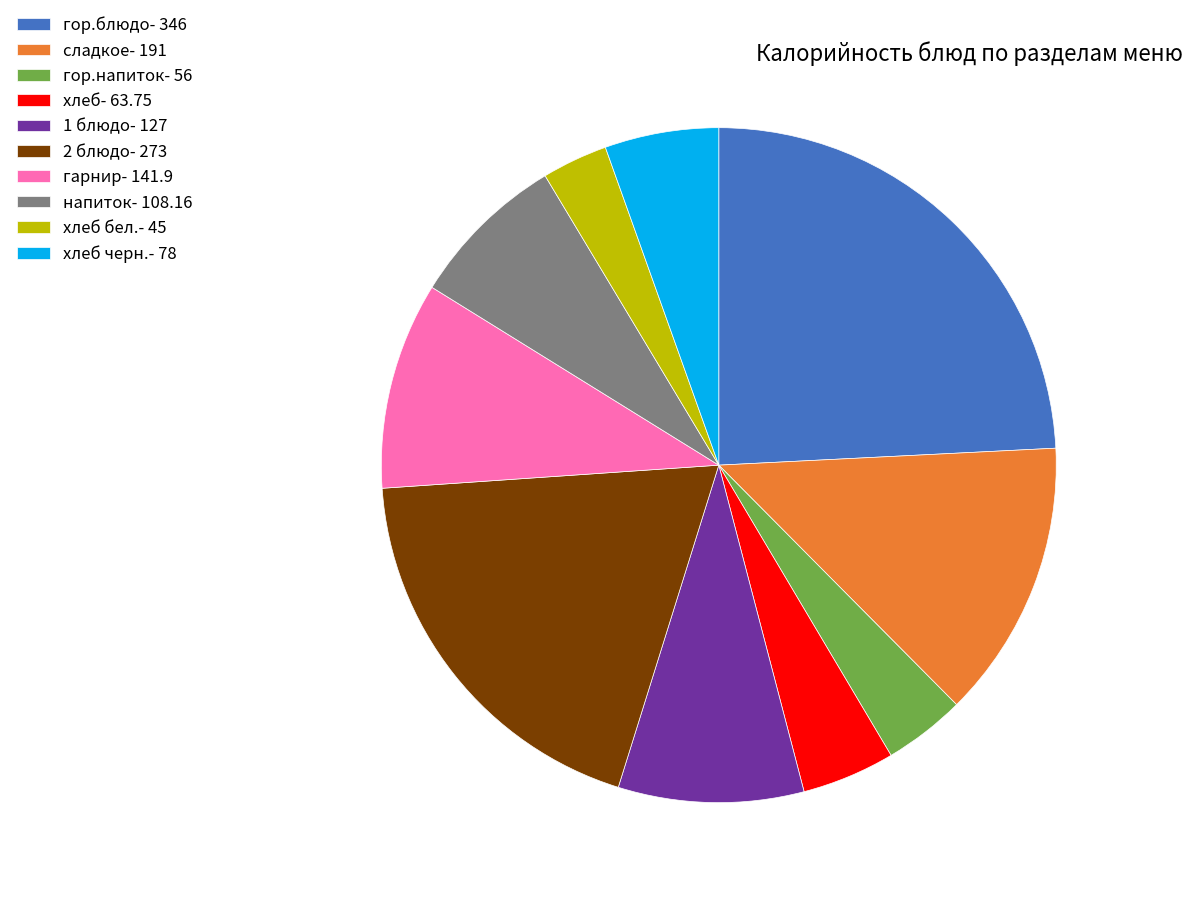

Do 2 блюдо- 273 and хлеб черн.- 78 together represent more than half of the pie?

No